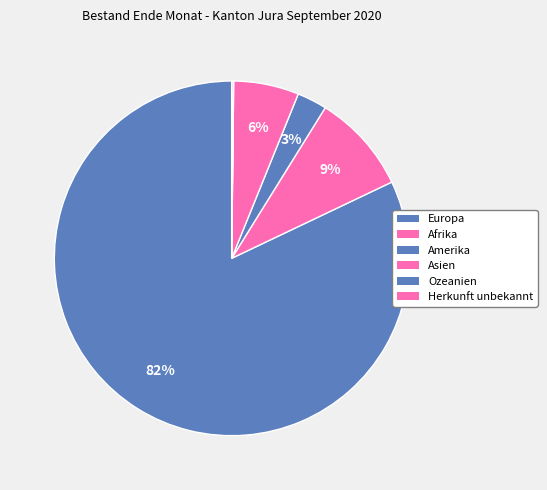

To the nearest percent, what percentage of the pie is Afrika?

9%